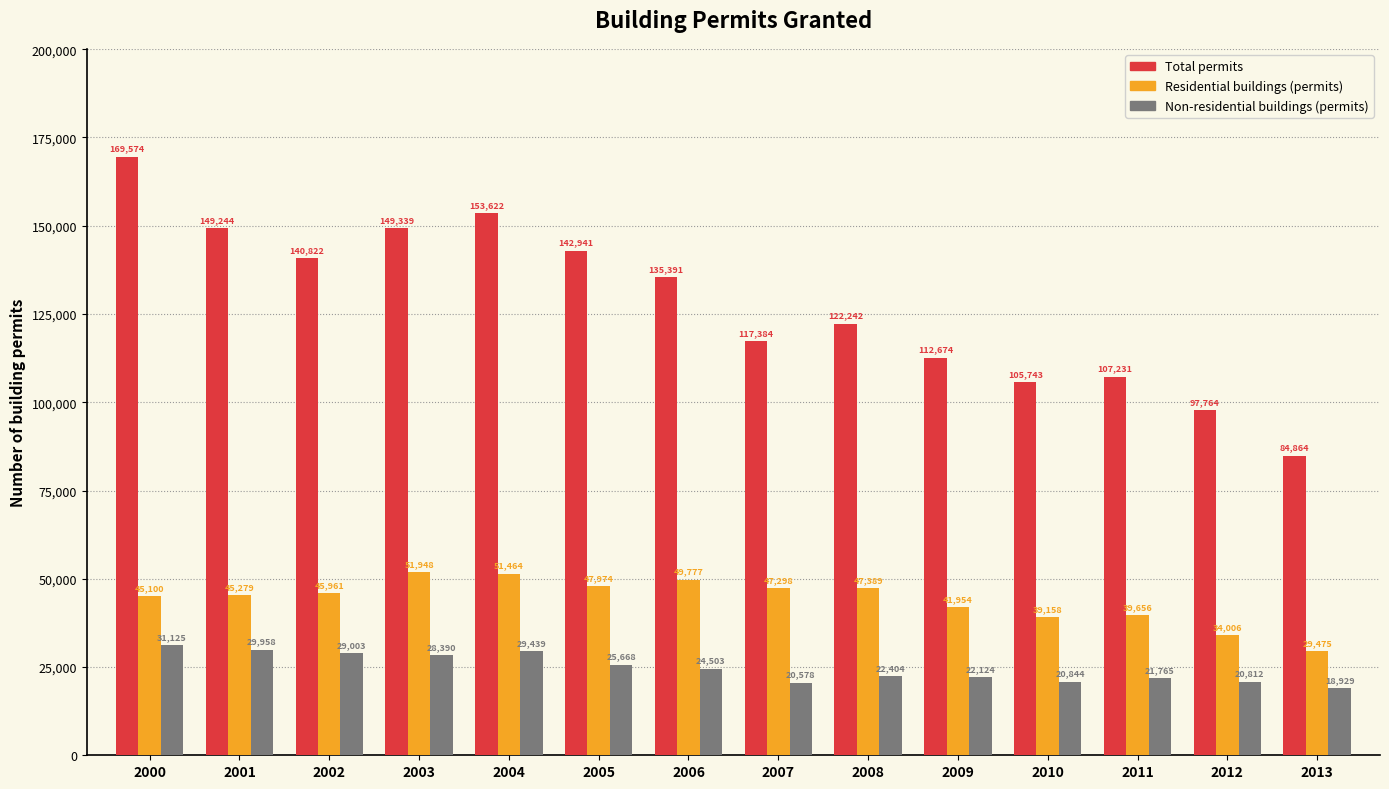

Which series has the largest range (max minus min)?

Total permits